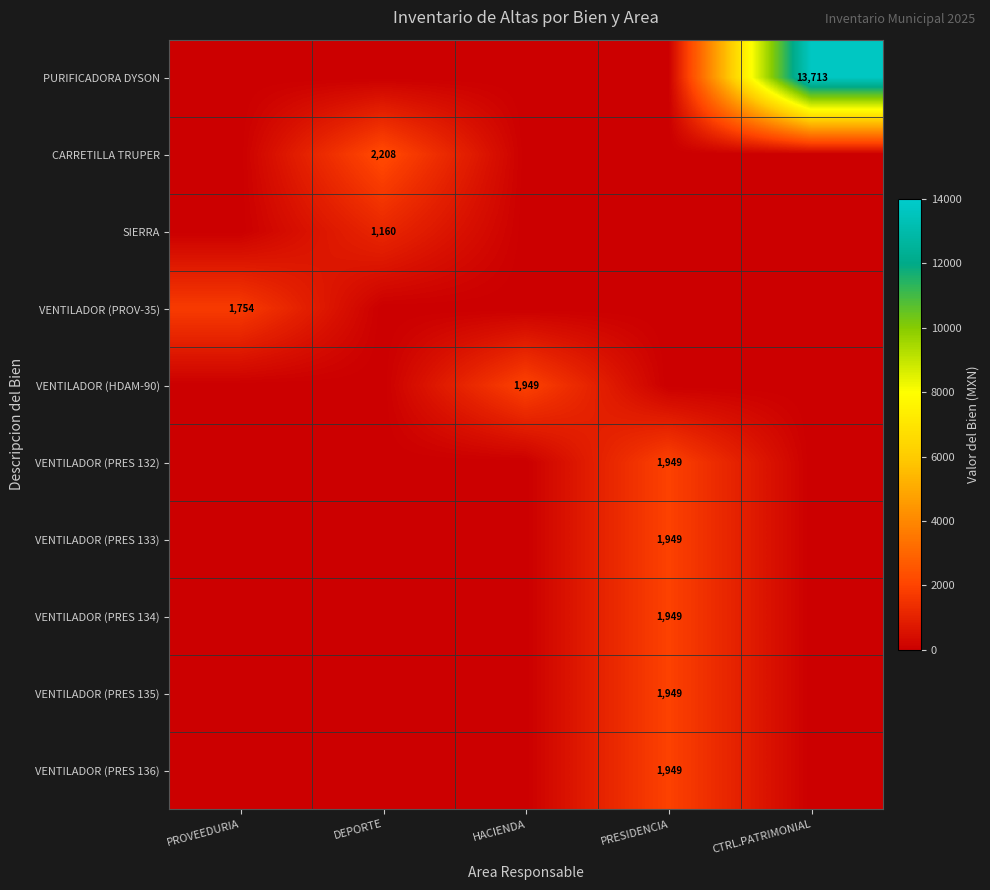

Count the number of data series in this chart.

10